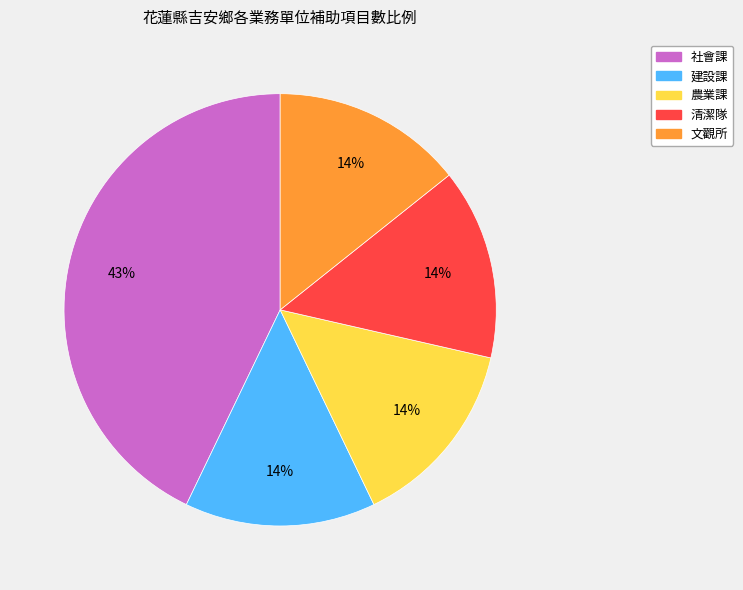

Is there any slice that represents more than half of the pie?

No